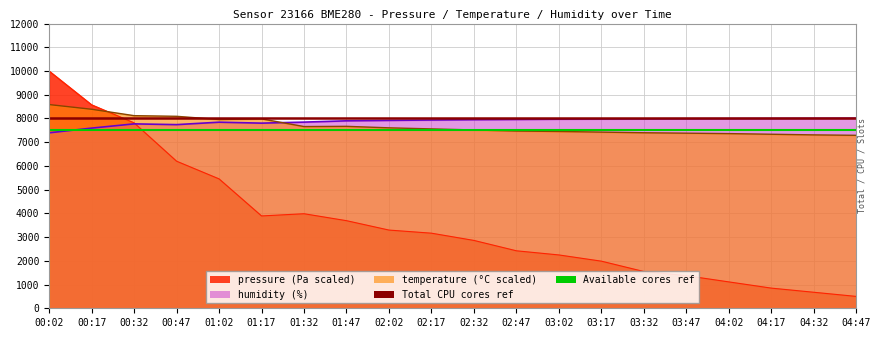

Which series has the widest spread of values?

pressure